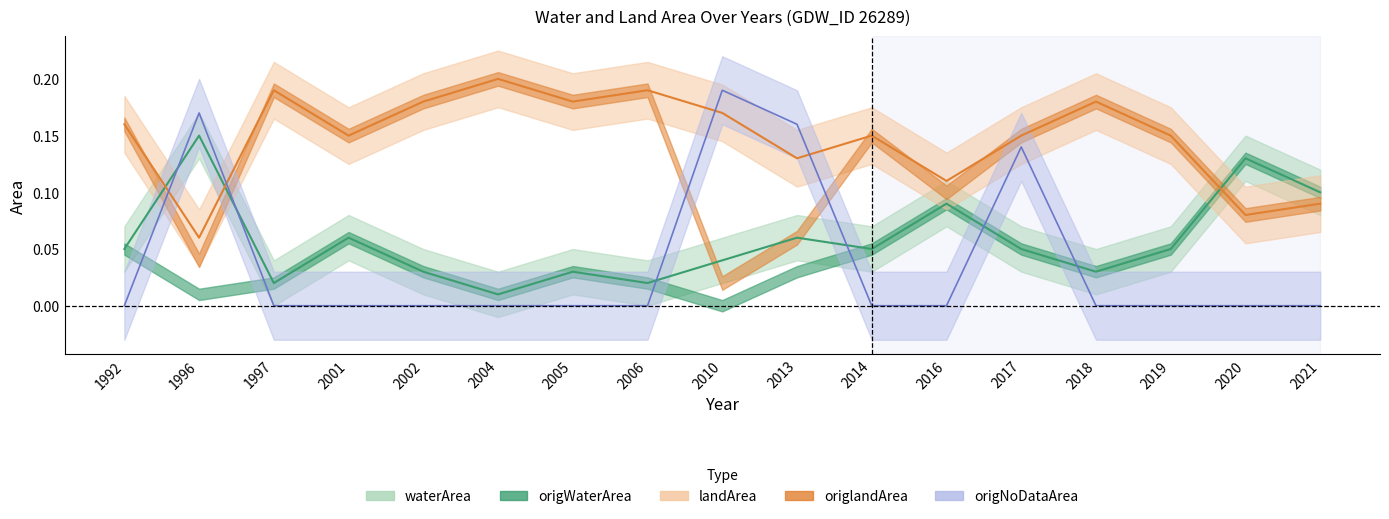

What is the value of the landArea point at the 13th from the left?

0.1